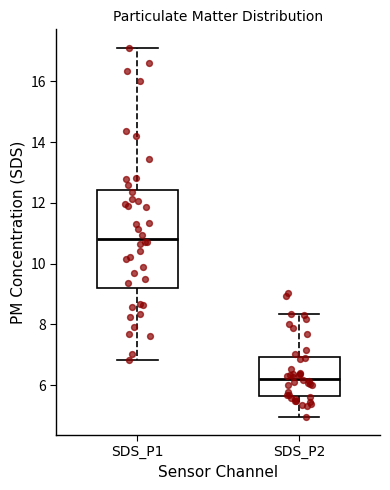

Reading left to right, transcribe this box plot: for each box, give where its median line is, the range the box spans, and where its two whiskers end, as read against the y-axis. The values are not printed on the chart, so give them approximately, as read against the axis.

SDS_P1: median 10.8, box 9.2 to 12.4, whiskers 6.8 to 17.2
SDS_P2: median 6.2, box 5.6 to 7.0, whiskers 5.0 to 8.4